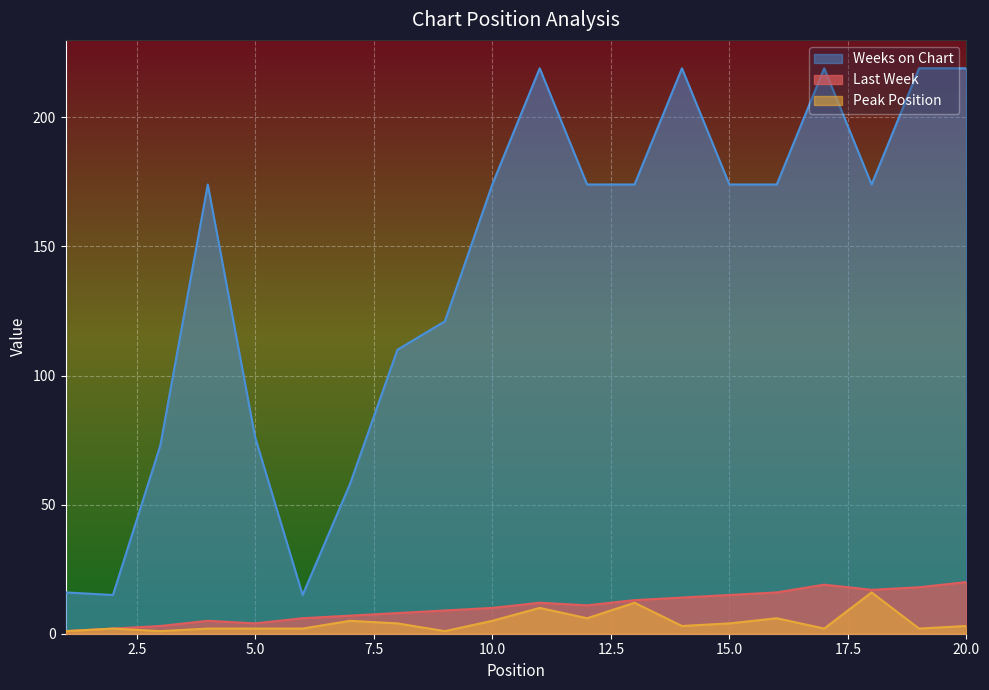

What are all the series names shown in the legend?

Weeks on Chart, Last Week, Peak Position